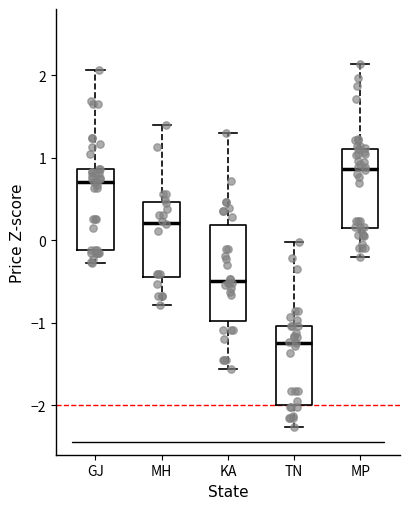

Which box's median line is the lowest?

TN